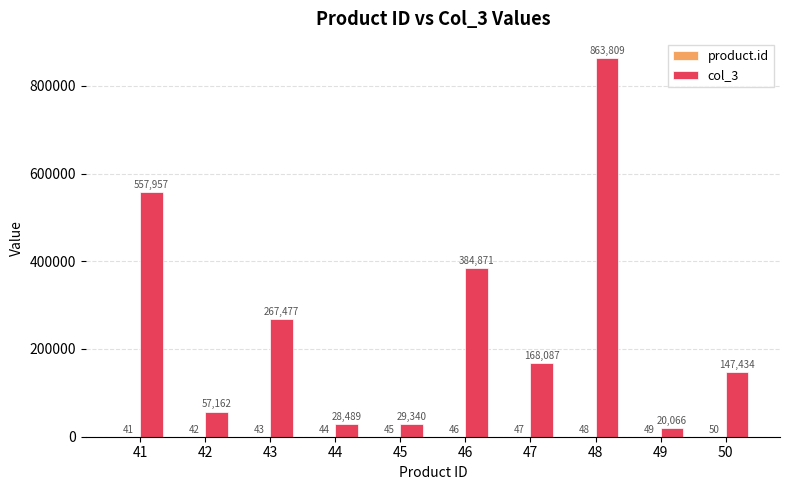

True or false: col_3 has a value of 384871 at 46.

True